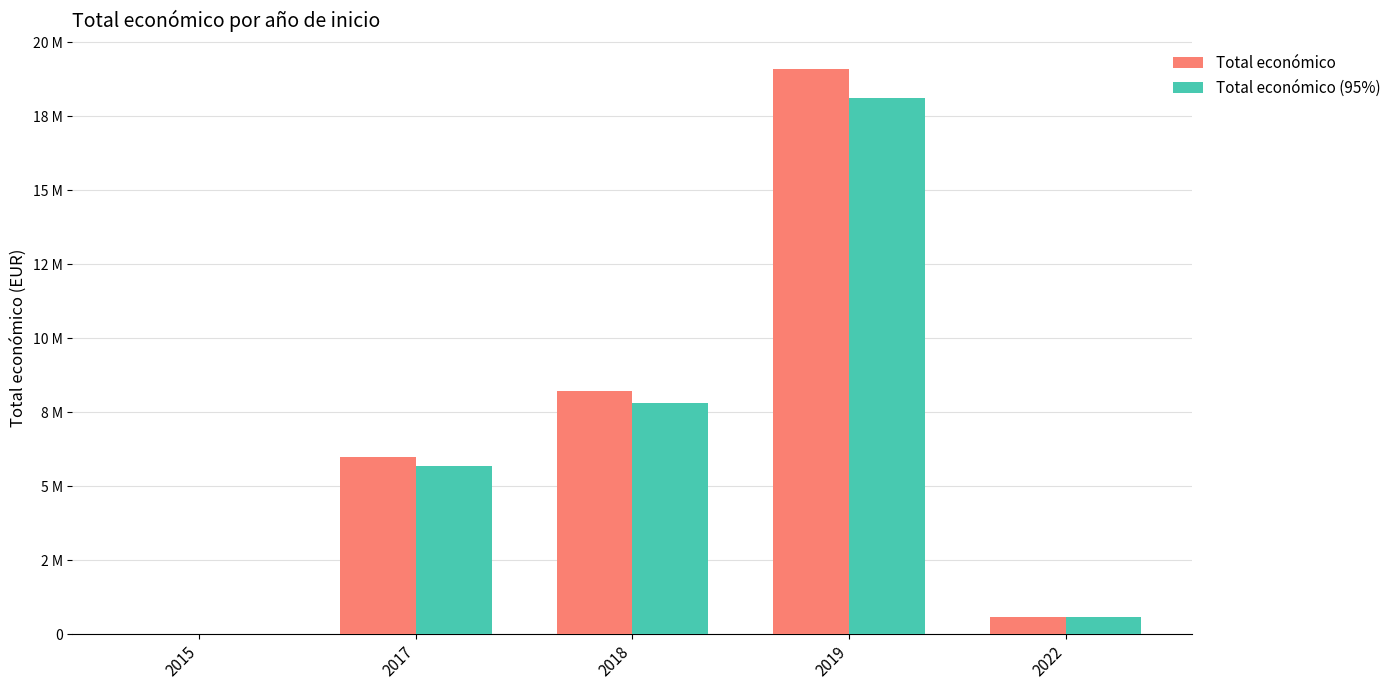

Reading left to right, what are all the values shown in this chart?

Total económico: 2015=19999.8	2017=6000806.0	2018=8224076.4	2019=19090626.9	2022=598672.4
Total económico (95%): 2015=18999.8	2017=5700765.7	2018=7812872.6	2019=18136095.5	2022=568738.8